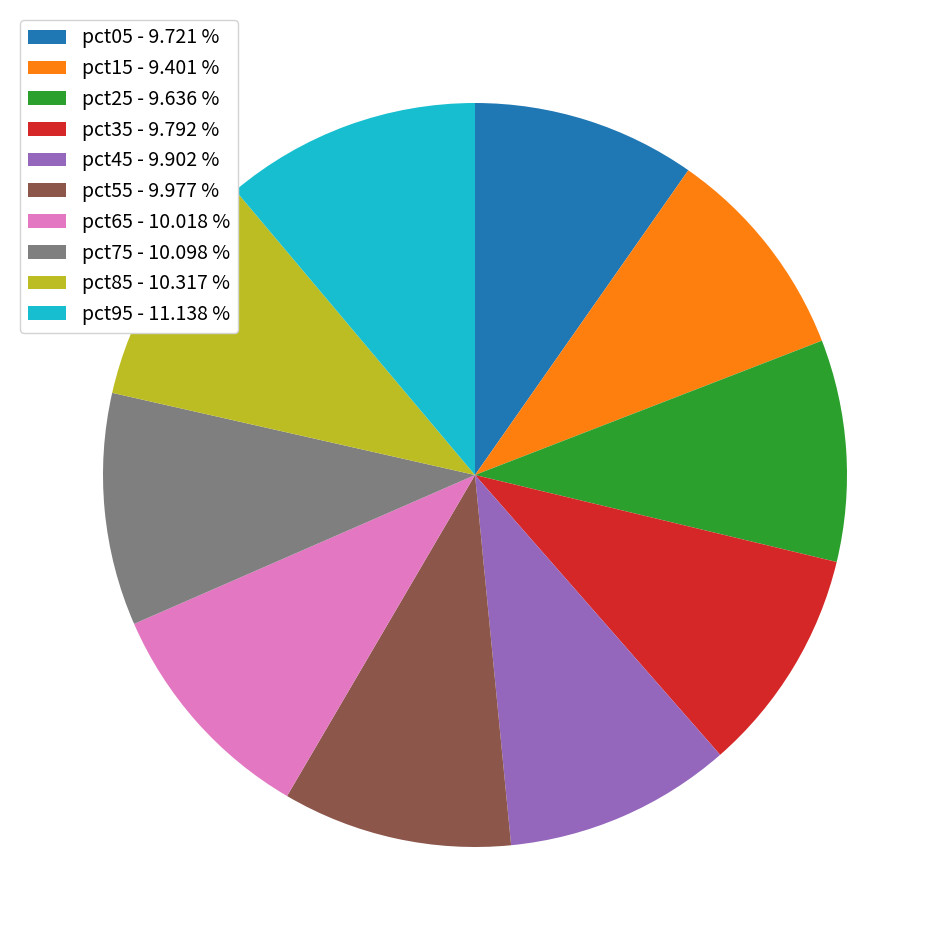

Does pct95 - 11.138 % account for over 50% of the chart?

No